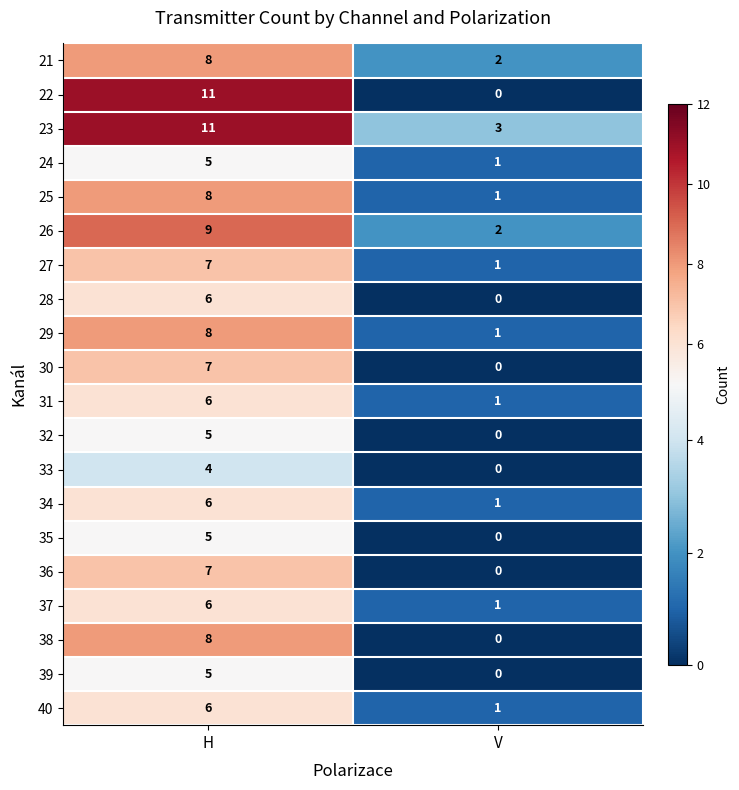

What is the average value of the 23 series?

7